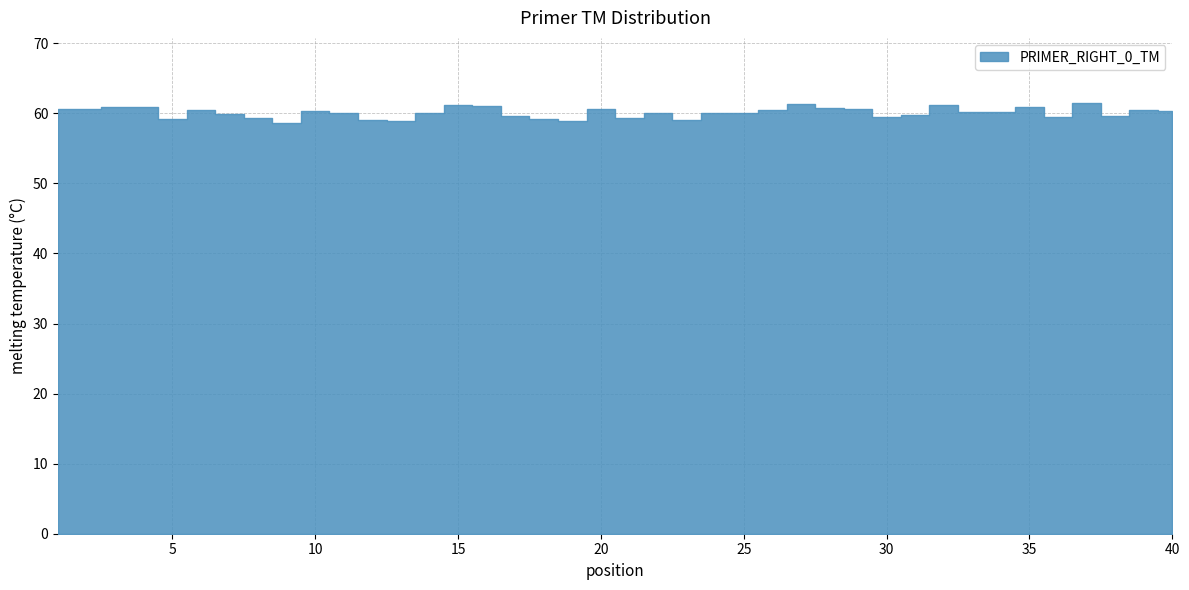

Reading left to right, transcribe all the data shown in this chart.

60.6	60.6	60.9	60.9	59.1	60.5	59.9	59.4	58.7	60.3	60.1	59.0	58.9	60.0	61.2	61.0	59.7	59.2	58.8	60.6	59.4	60.1	59.0	60.0	60.0	60.5	61.4	60.8	60.6	59.5	59.8	61.2	60.2	60.2	60.9	59.5	61.5	59.6	60.5	60.3